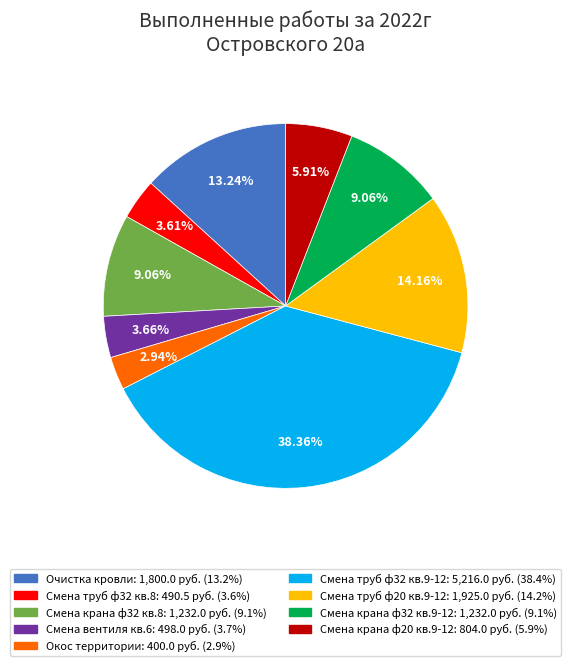

Is there any slice that represents more than half of the pie?

No